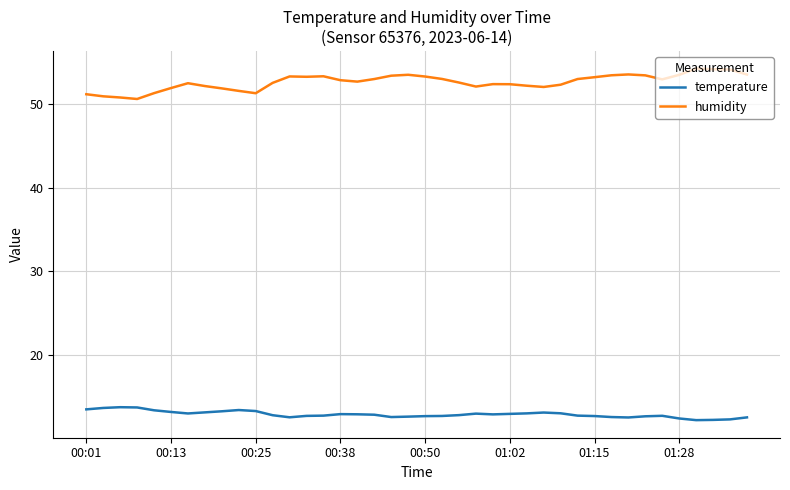

True or false: humidity and temperature cross at least once.

False